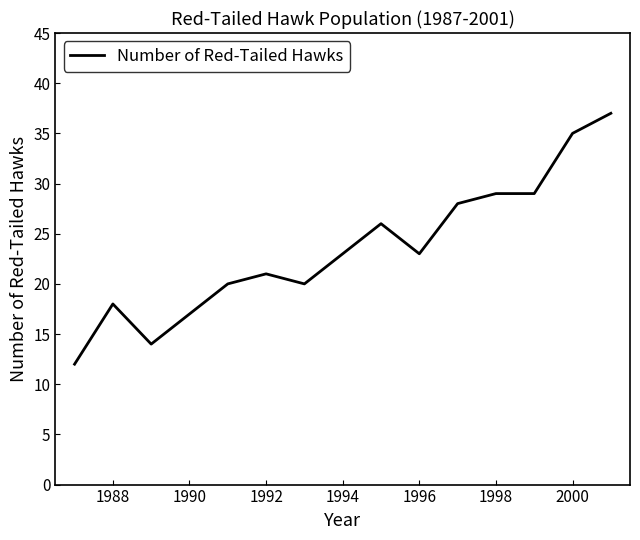

What is the maximum value shown in the chart?

37